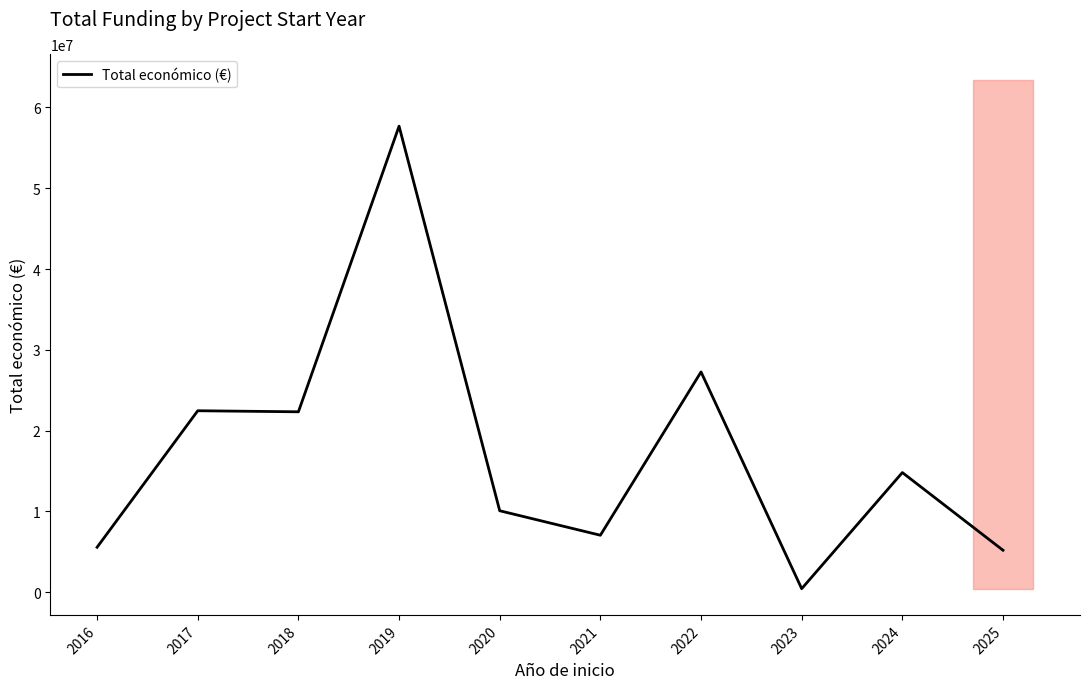

What is the sum of the values at 2024 and 2018?

37153253